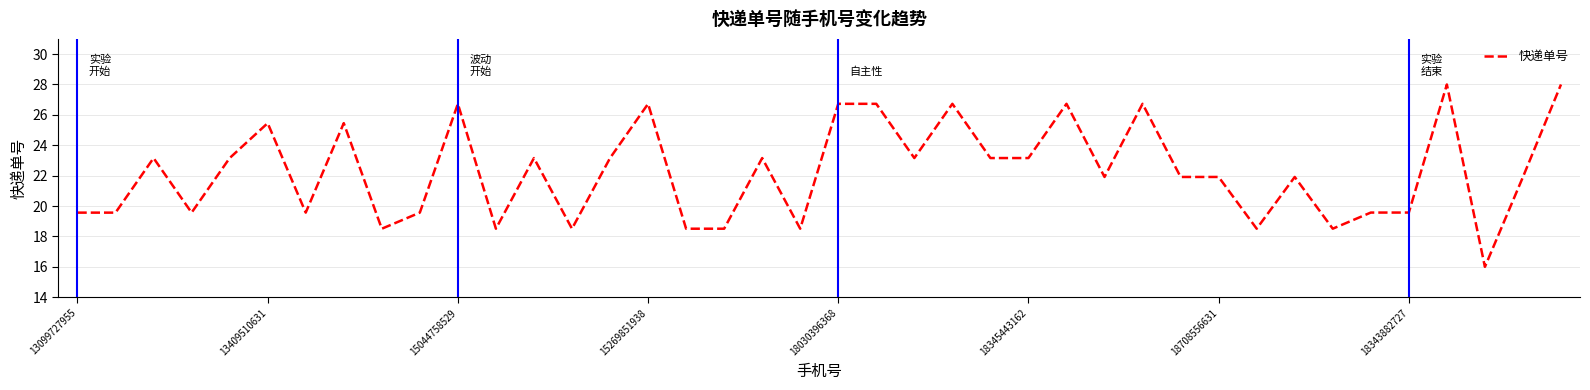

What is the smallest value displayed?

16.0